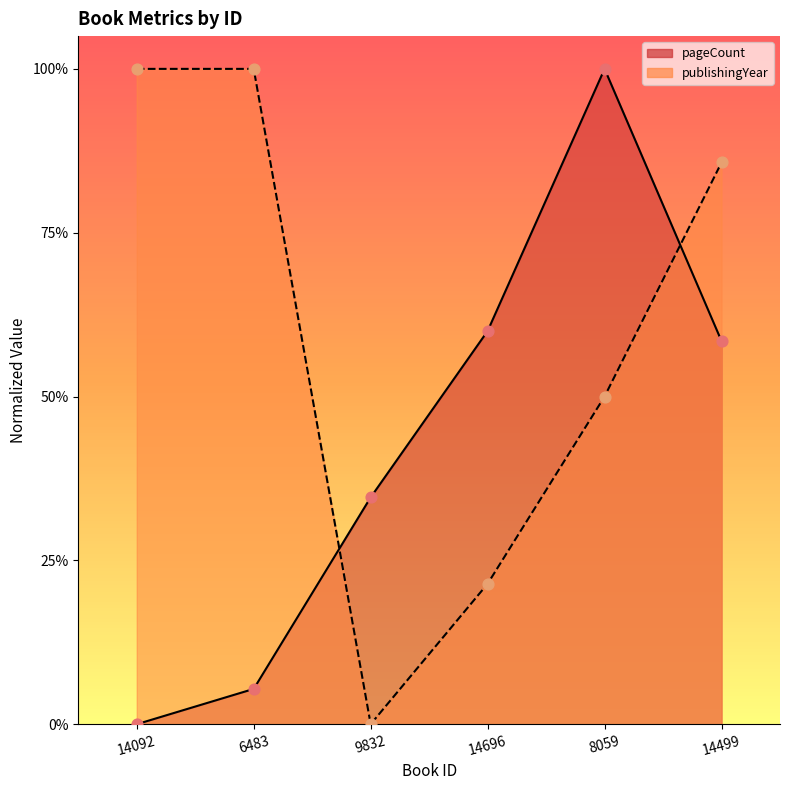

Which series has the largest Y range (max minus min)?

pageCount